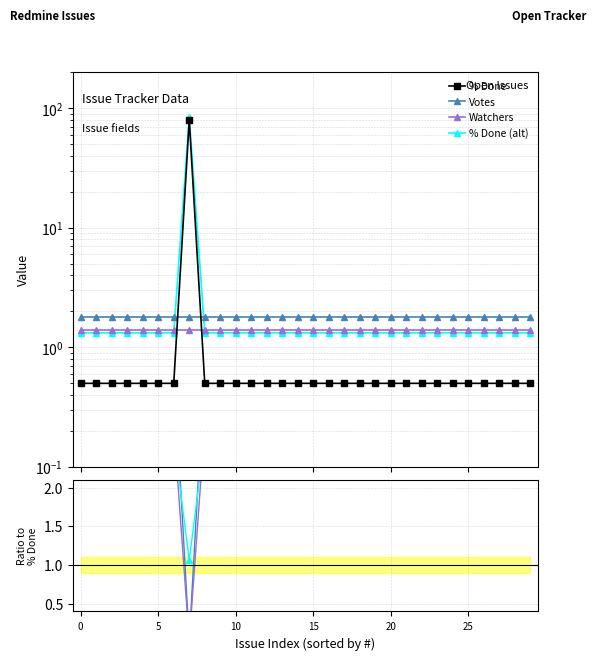

Is this an area chart (filled region under the line)?

No